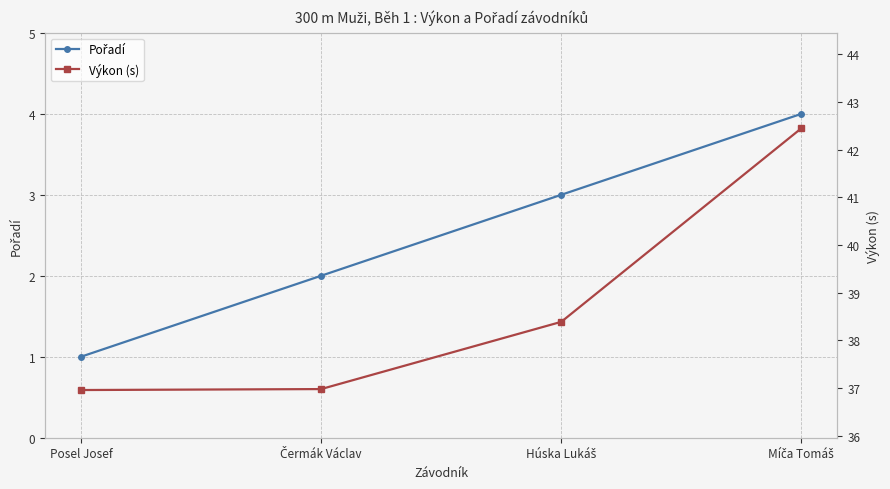

Between Húska Lukáš and Posel Josef, which is larger?

Húska Lukáš